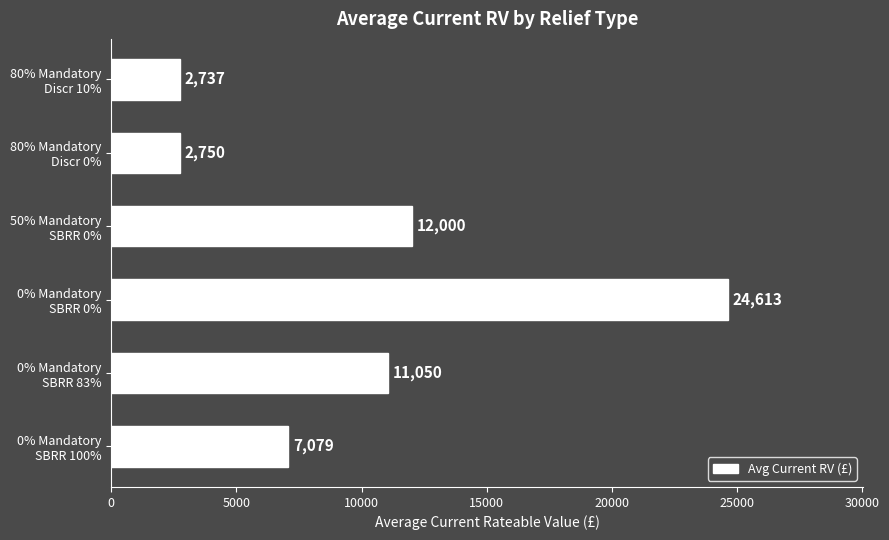

What is the difference between the maximum and minimum values?

21876